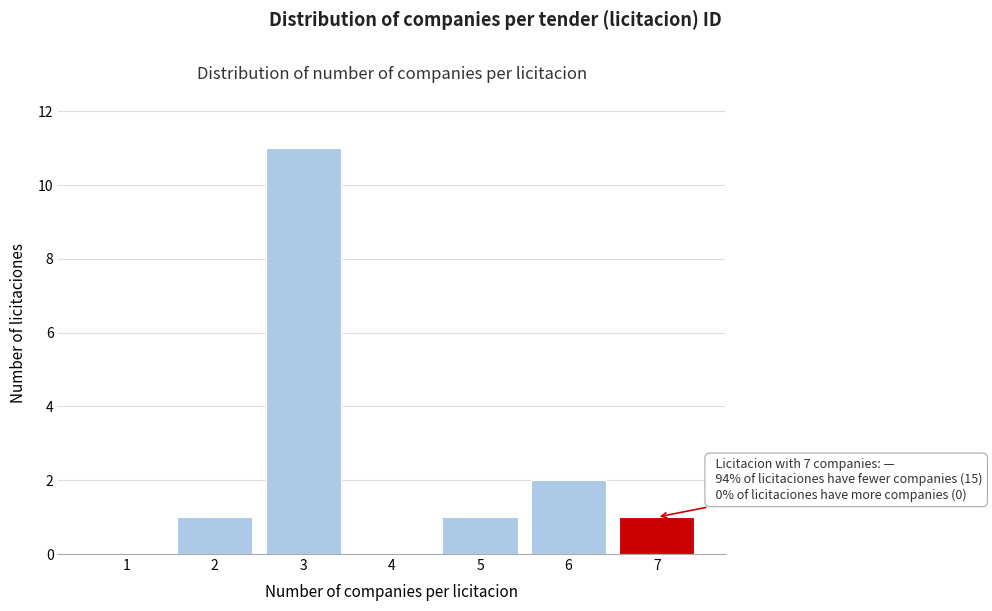

Reading left to right, transcribe all the data shown in this chart.

1=0	2=1	3=11	4=0	5=1	6=2	7=1